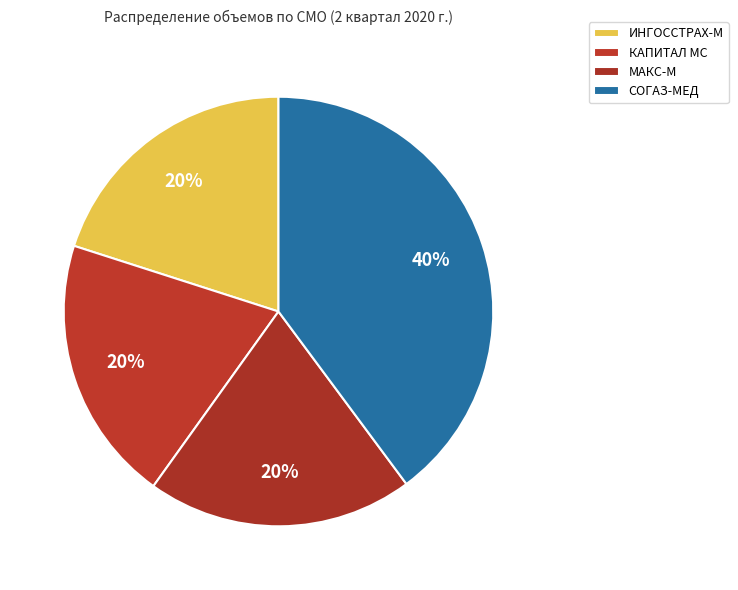

Count the number of slices in the pie.

4